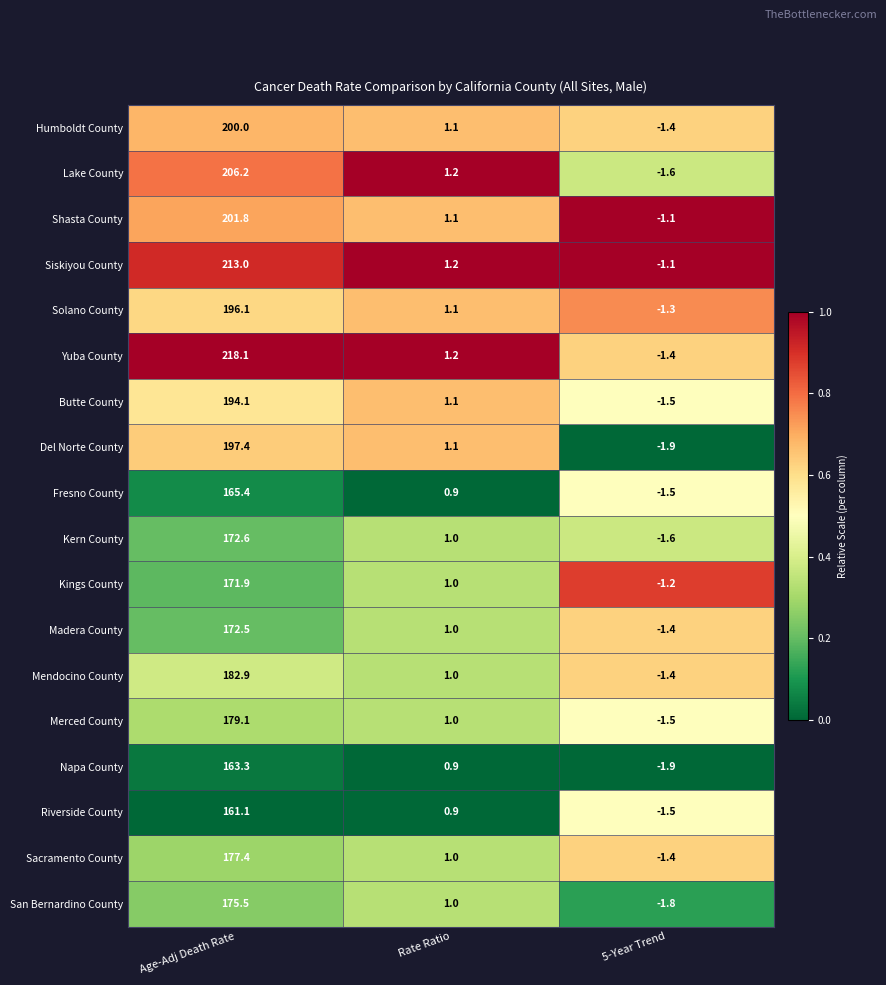

How many values in Kings County are below zero?

1